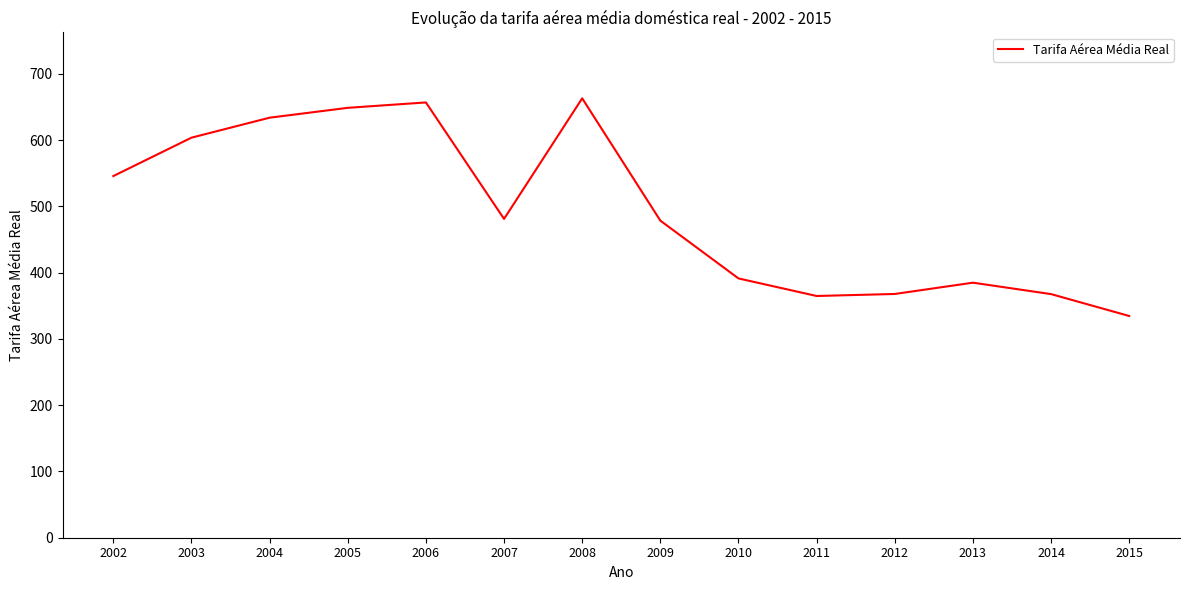

What is the difference between the values at 2005 and 2011?

283.9